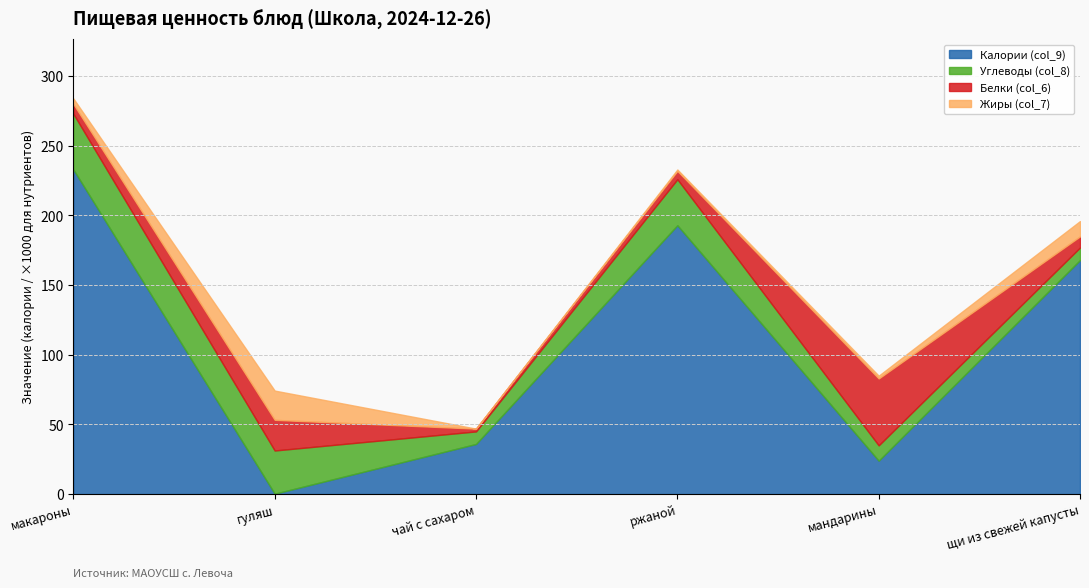

How many lines are shown in the chart?

4